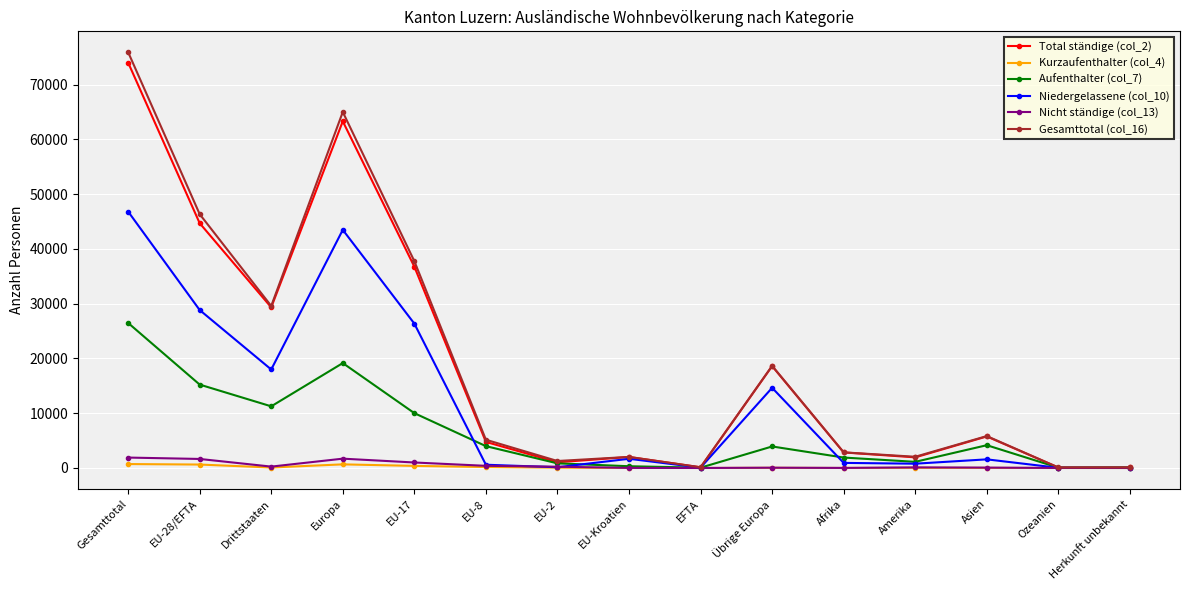

The value of Niedergelassene (col_10) at Drittstaaten is 17984. True or false?

True